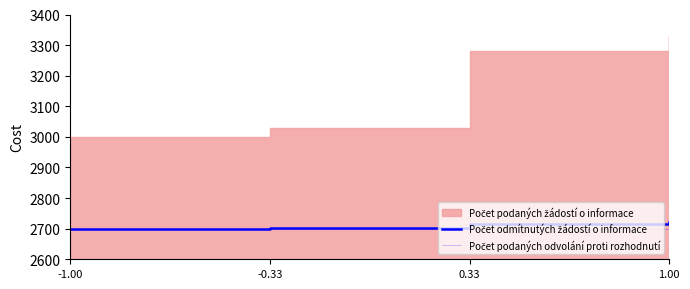

True or false: Počet podaných odvolání proti rozhodnutí has a value of 4558.5 at 1.00.

False